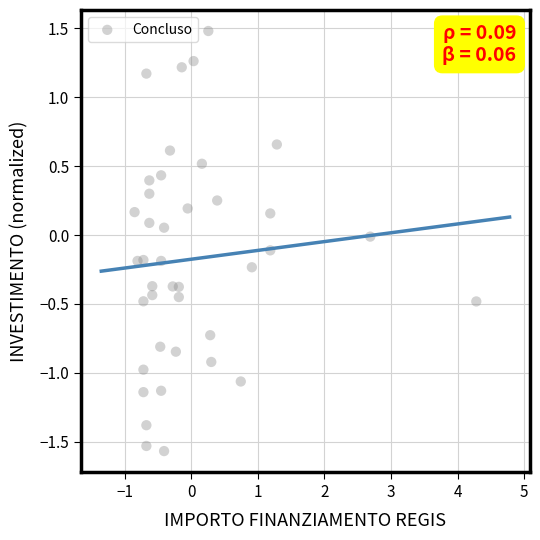

What is the range of X values (max minus min)?

5.1